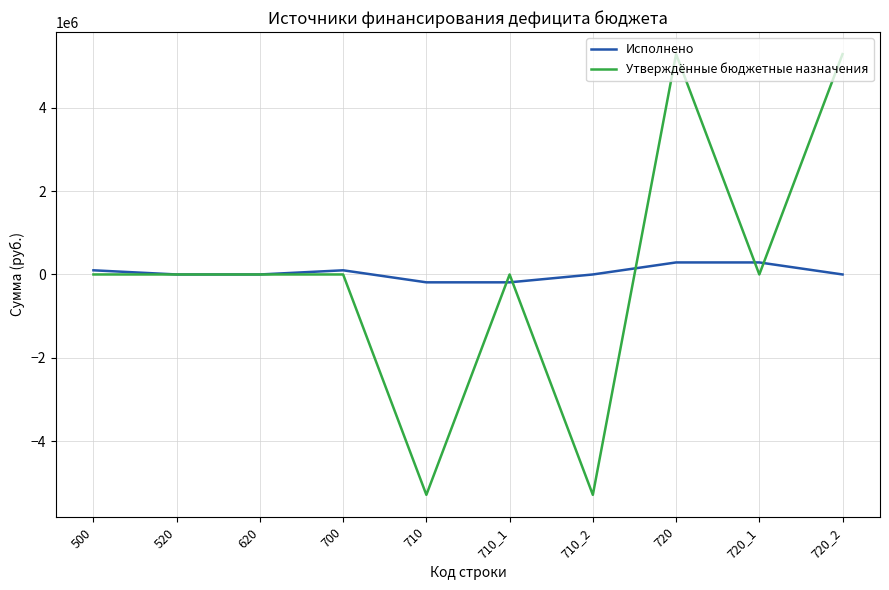

What is the sum of all Исполнено values?

399622.4